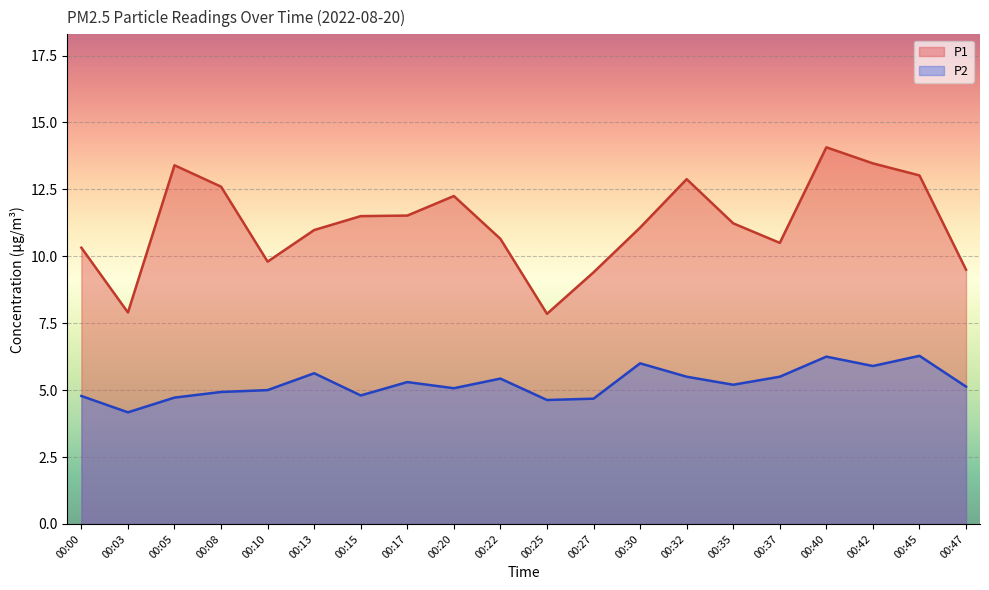

Which series has the largest range (max minus min)?

P1